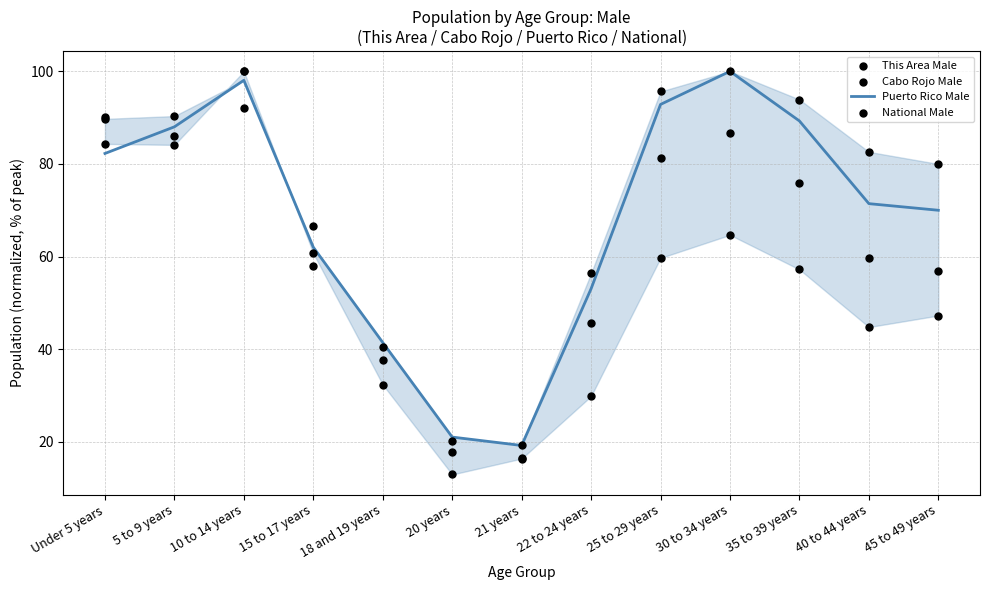

Which series has the largest total across all categories?

National Male